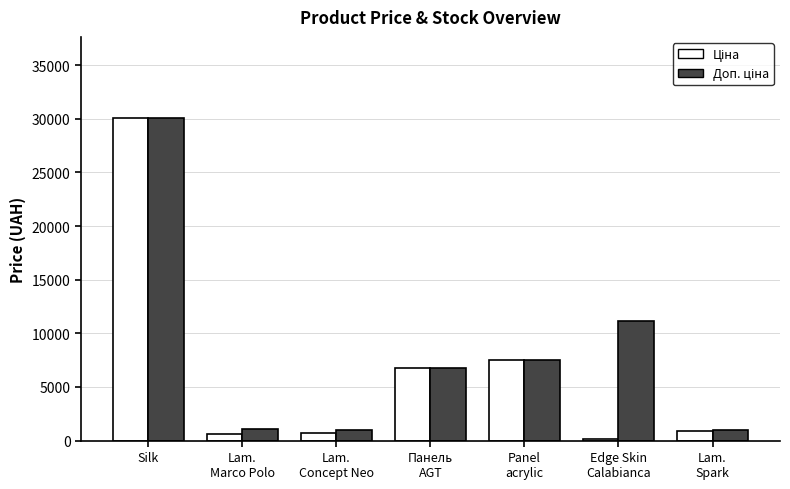

Are the bars grouped side by side (vs. stacked)?

Yes